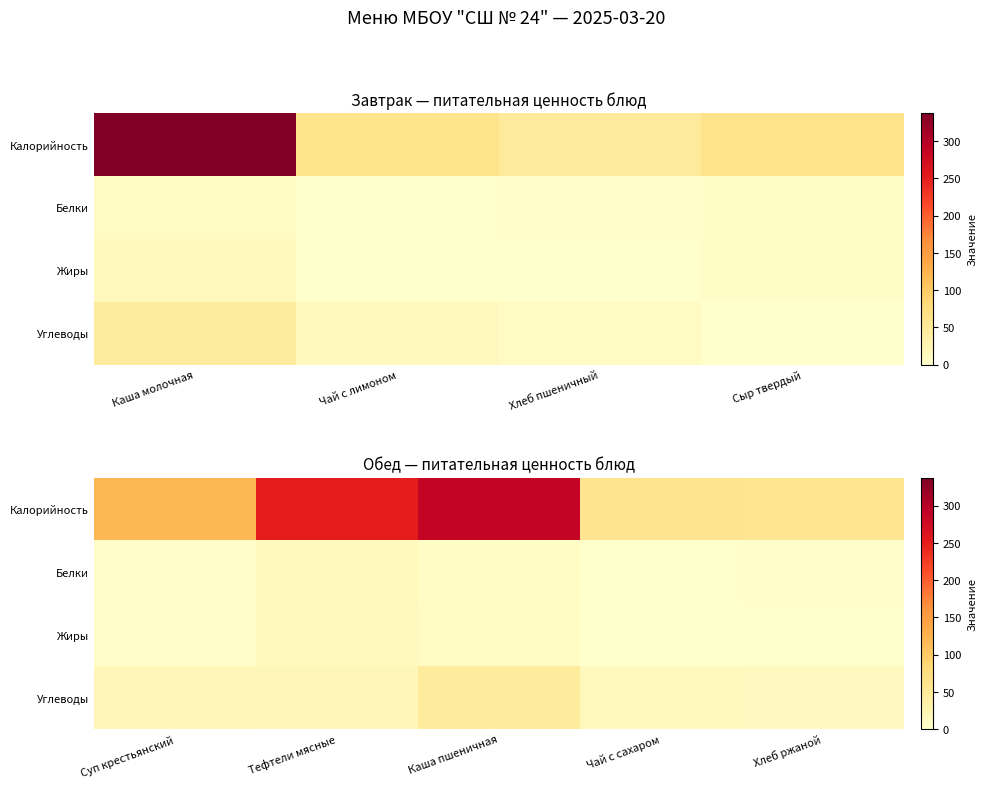

Which series has the largest total across all categories?

Калорийность